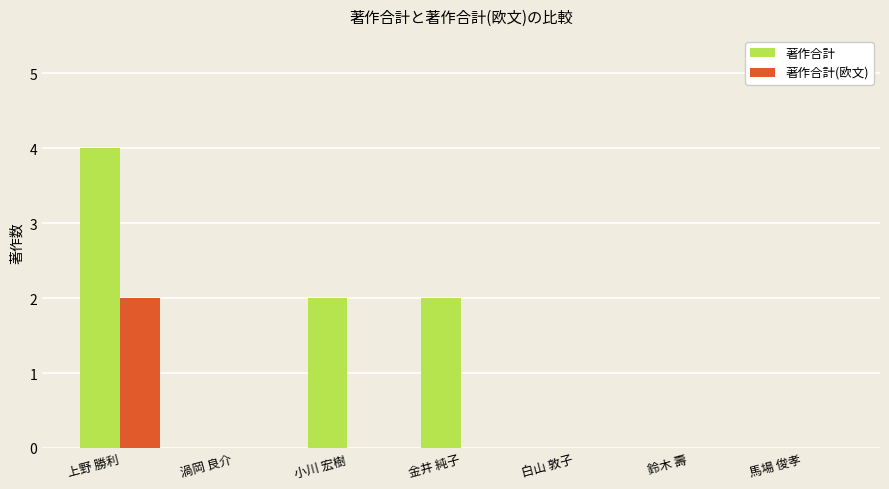

How many series are shown in this chart?

2